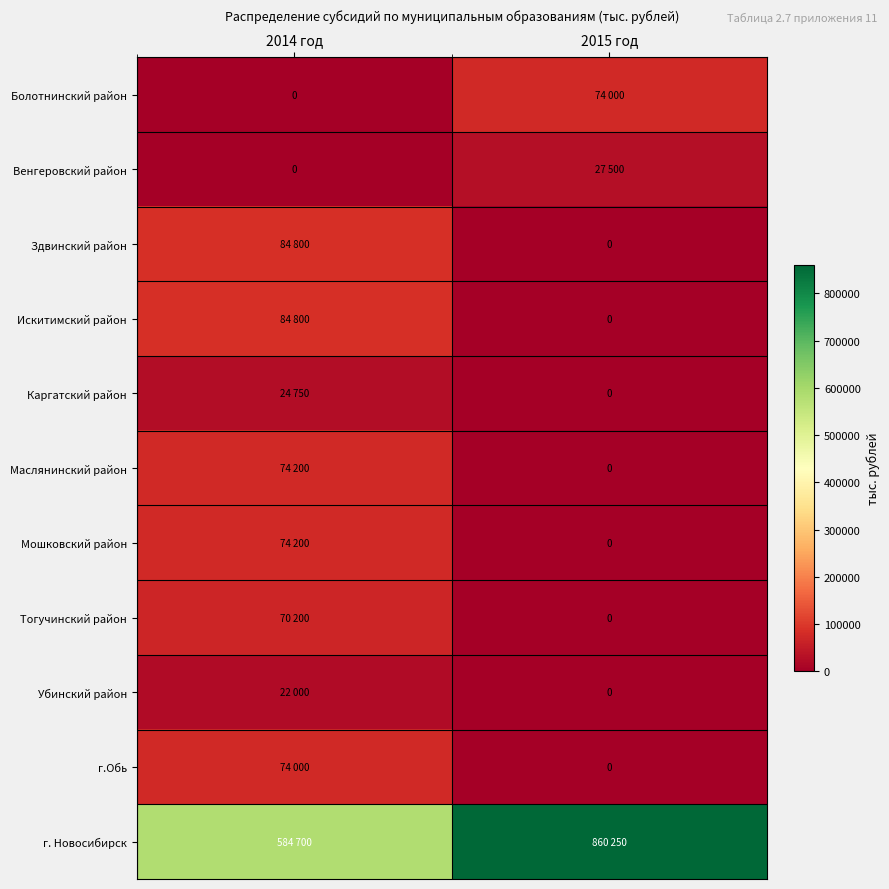

List the series in order of their peak value, lowest first.

Убинский район, Каргатский район, Венгеровский район, Тогучинский район, Болотнинский район, г.Обь, Маслянинский район, Мошковский район, Здвинский район, Искитимский район, г. Новосибирск